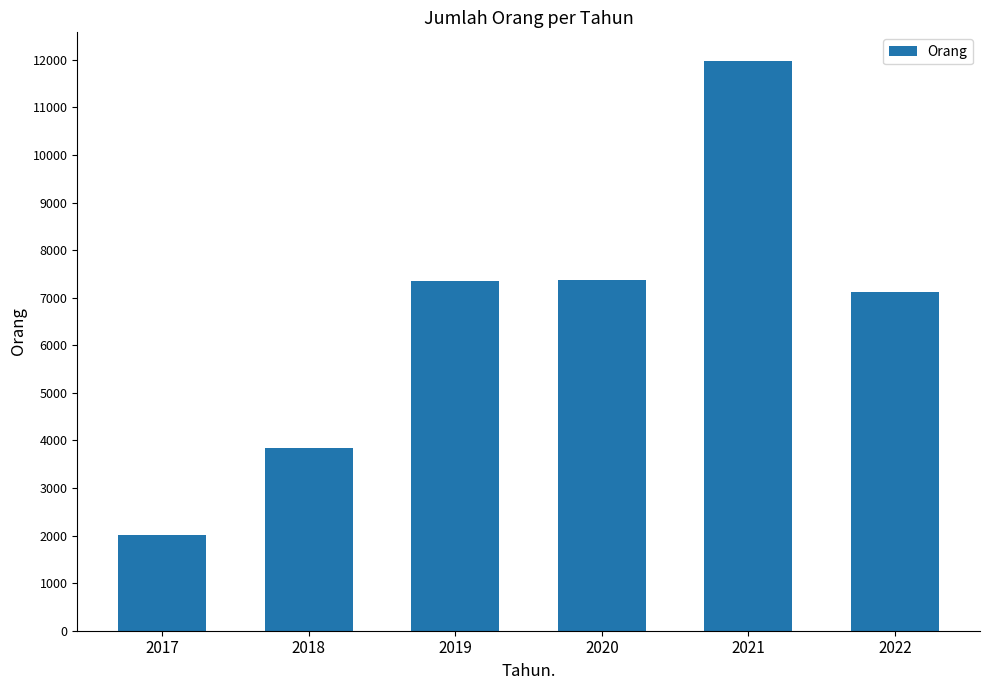

Approximately how many times larger is the value at 2019 compared to 2021?

0.6